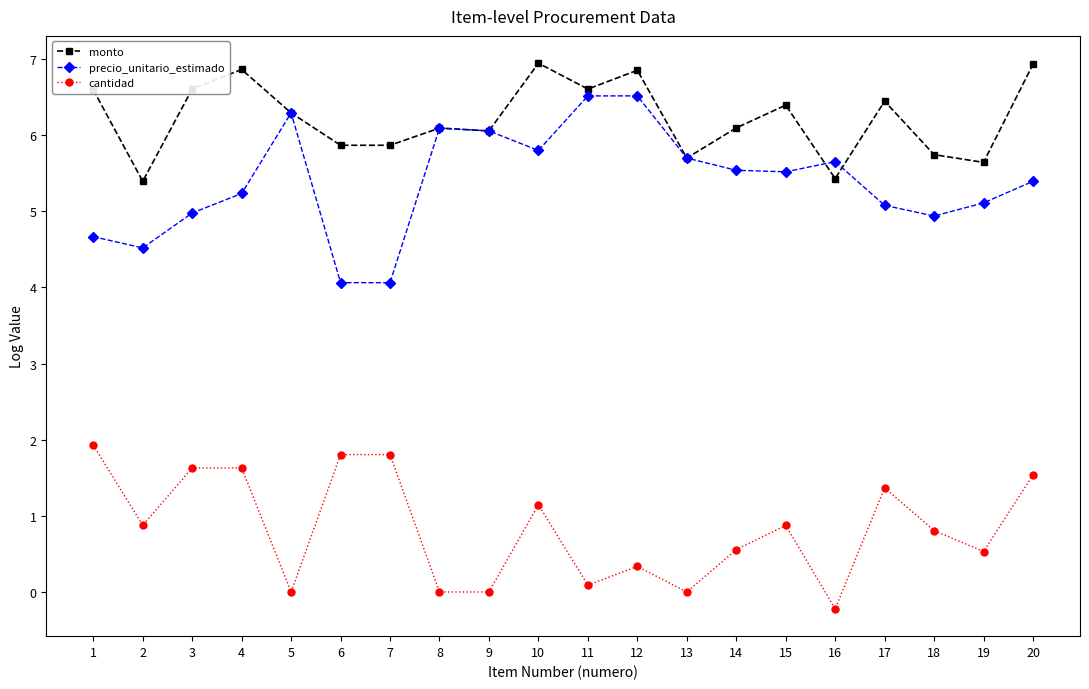

True or false: monto has a value of 10.9 at 9.

False